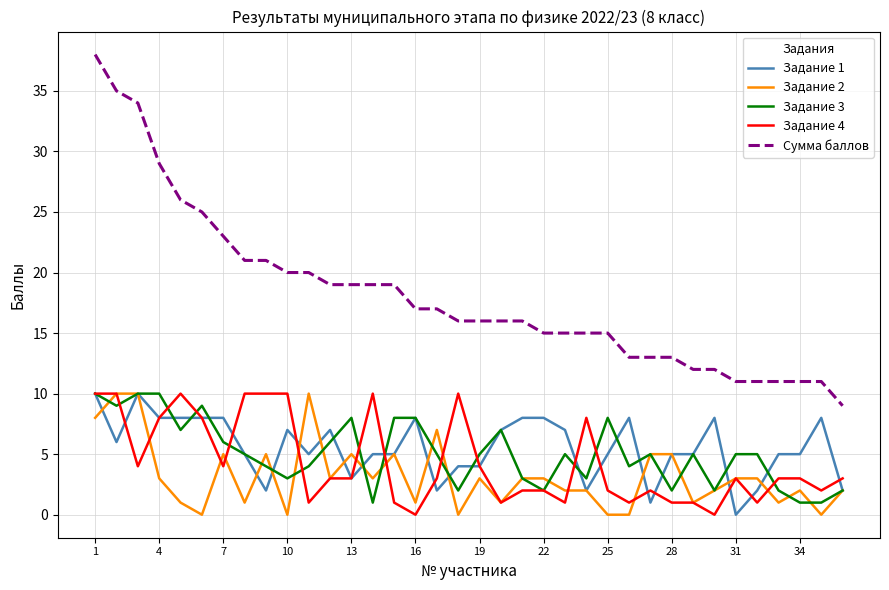

What is the difference between the second highest and second lowest values in the Задание 3 series?

9